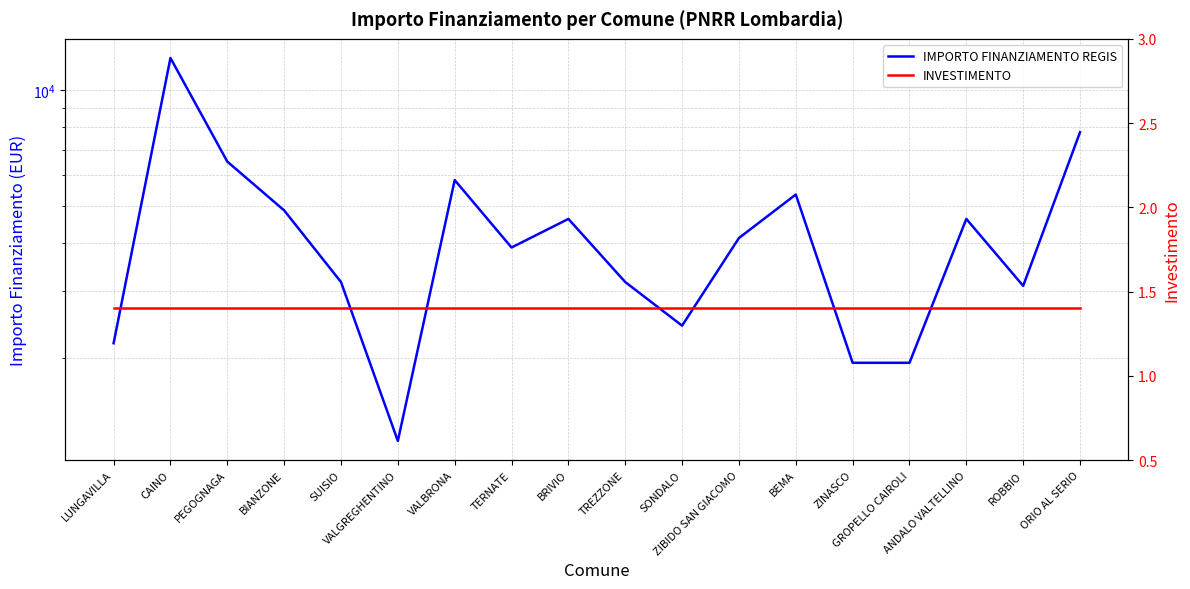

Reading left to right, what are all the values shown in this chart?

IMPORTO FINANZIAMENTO REGIS: LUNGAVILLA=2187.0	CAINO=12150.0	PEGOGNAGA=6517.0	BIANZONE=4860.0	SUISIO=3159.0	VALGREGHENTINO=1215.0	VALBRONA=5832.0	TERNATE=3888.0	BRIVIO=4617.0	TREZZONE=3159.0	SONDALO=2430.0	ZIBIDO SAN GIACOMO=4116.0	BEMA=5346.0	ZINASCO=1944.0	GROPELLO CAIROLI=1944.0	ANDALO VALTELLINO=4617.0	ROBBIO=3087.0	ORIO AL SERIO=7776.0
INVESTIMENTO: LUNGAVILLA=1.4	CAINO=1.4	PEGOGNAGA=1.4	BIANZONE=1.4	SUISIO=1.4	VALGREGHENTINO=1.4	VALBRONA=1.4	TERNATE=1.4	BRIVIO=1.4	TREZZONE=1.4	SONDALO=1.4	ZIBIDO SAN GIACOMO=1.4	BEMA=1.4	ZINASCO=1.4	GROPELLO CAIROLI=1.4	ANDALO VALTELLINO=1.4	ROBBIO=1.4	ORIO AL SERIO=1.4